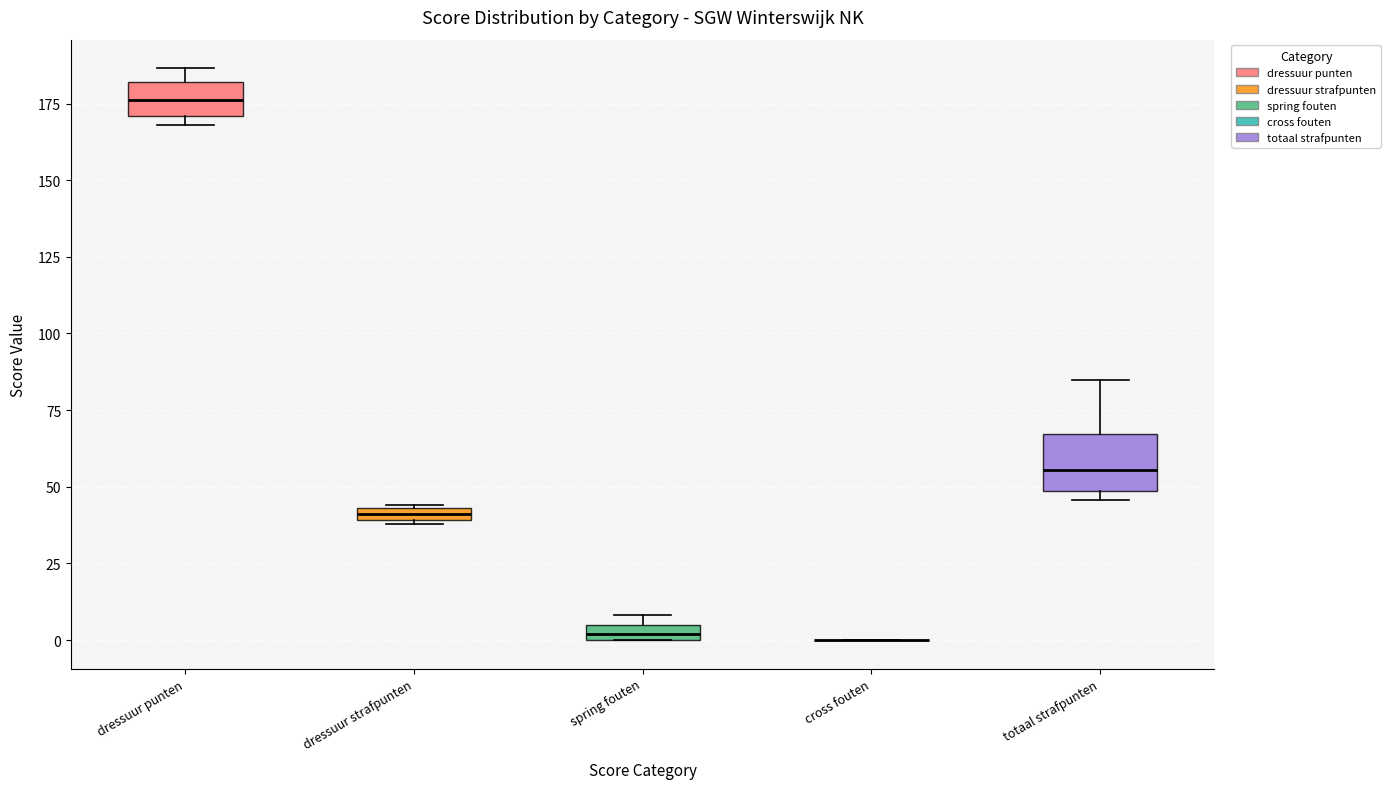

Which box is the tallest, from its lower edge to its upper edge?

totaal strafpunten